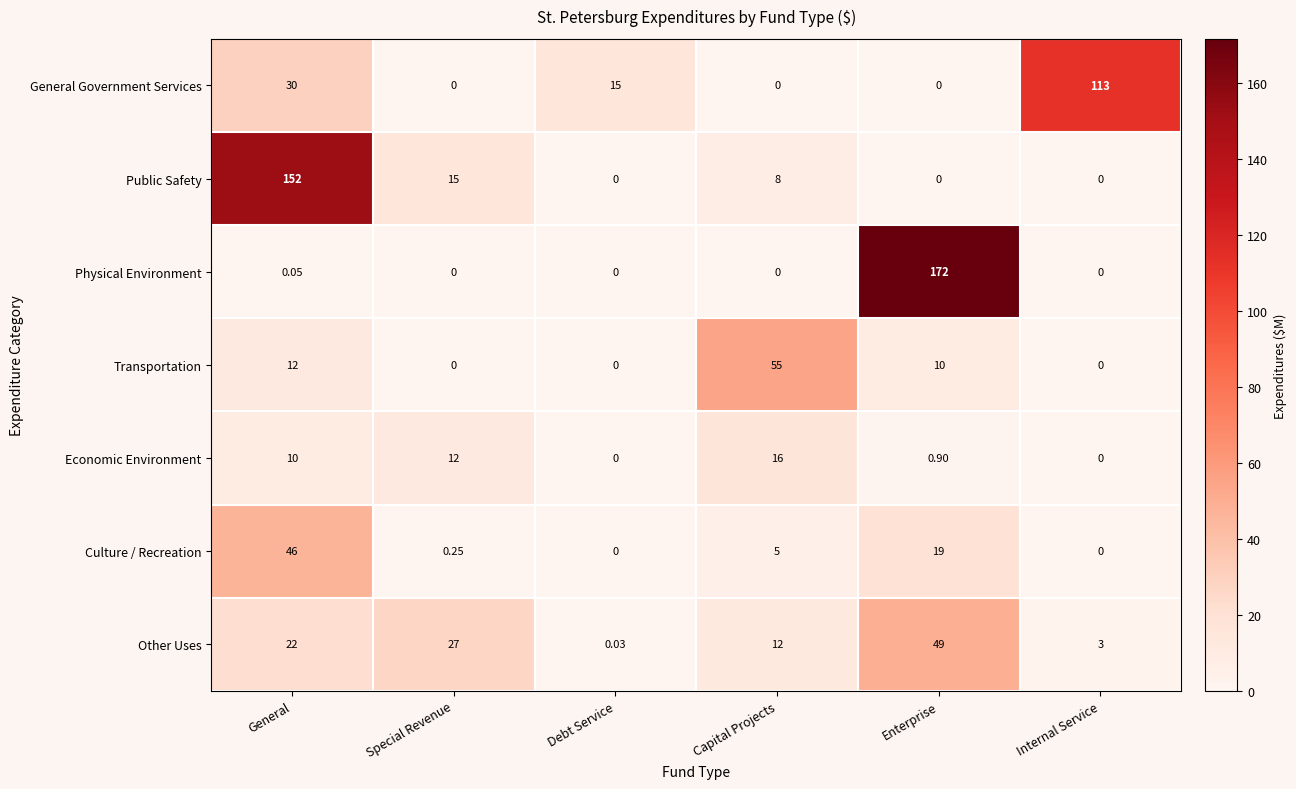

How many positive values does the Physical Environment series have?

2